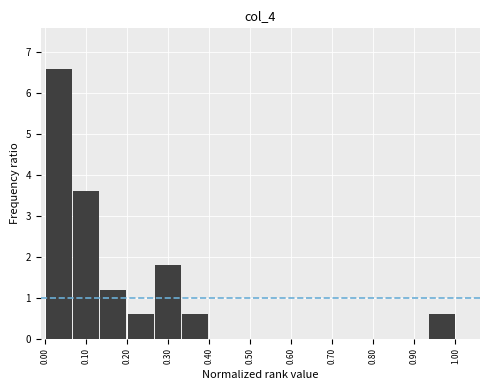

Reading left to right, transcribe this chart: for each bar, give the range it covers on the x-axis and its height. Neither the bar edges nor the heights are printed on the chart, so give them approximately, as read against the axes.

0.00 to 0.07: 6.6
0.07 to 0.13: 3.6
0.13 to 0.20: 1.2
0.20 to 0.27: 0.6
0.27 to 0.33: 1.8
0.33 to 0.40: 0.6
0.40 to 0.47: 0
0.47 to 0.53: 0
0.53 to 0.60: 0
0.60 to 0.67: 0
0.67 to 0.73: 0
0.73 to 0.80: 0
0.80 to 0.87: 0
0.87 to 0.93: 0
0.93 to 1.00: 0.6